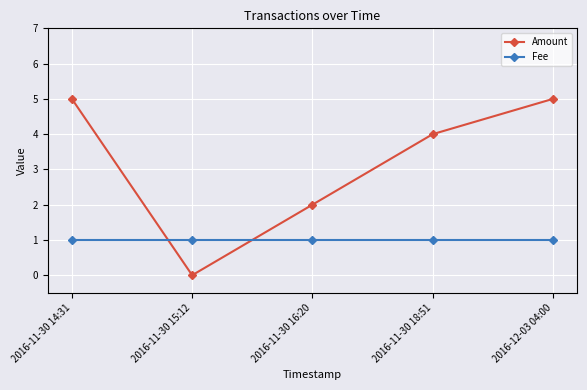

Reading left to right, list all the values displayed in this chart.

Amount: 5	0	2	4	5
Fee: 1	1	1	1	1